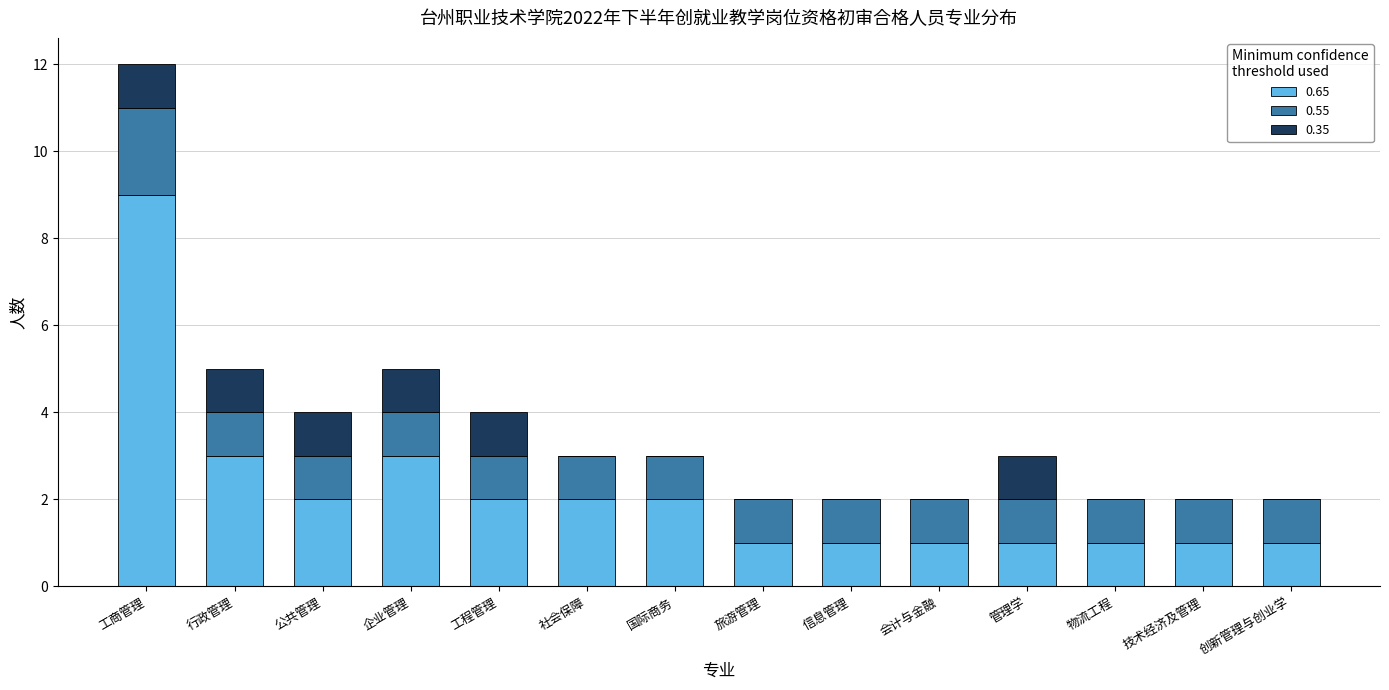

What is the sum of all 0.65 values?

30